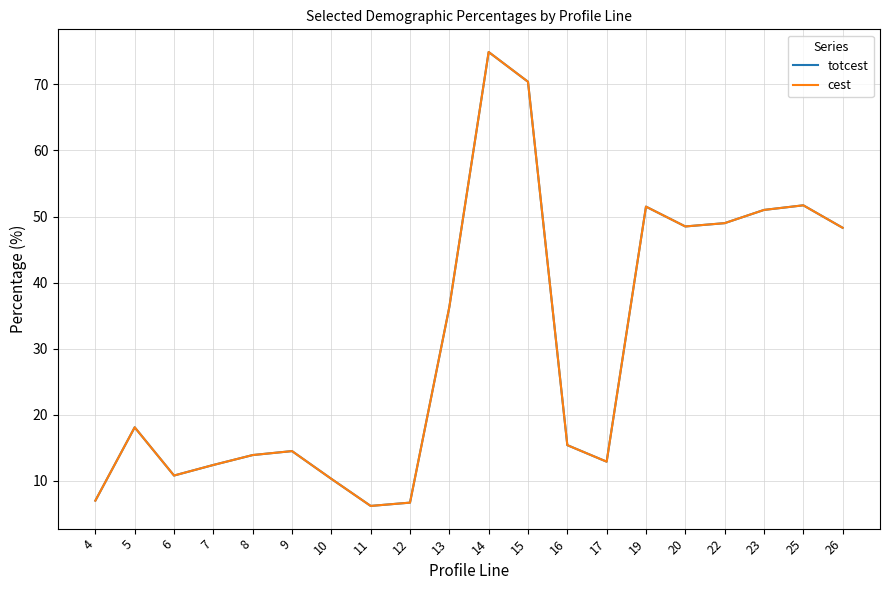

What is the value of the cest point at the 11th from the left?

74.9